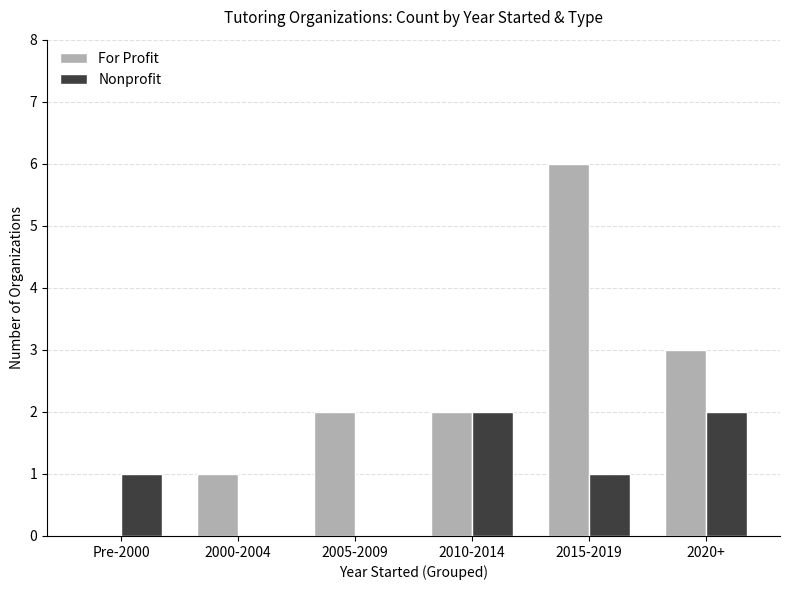

What are all the series names shown in the legend?

For Profit, Nonprofit